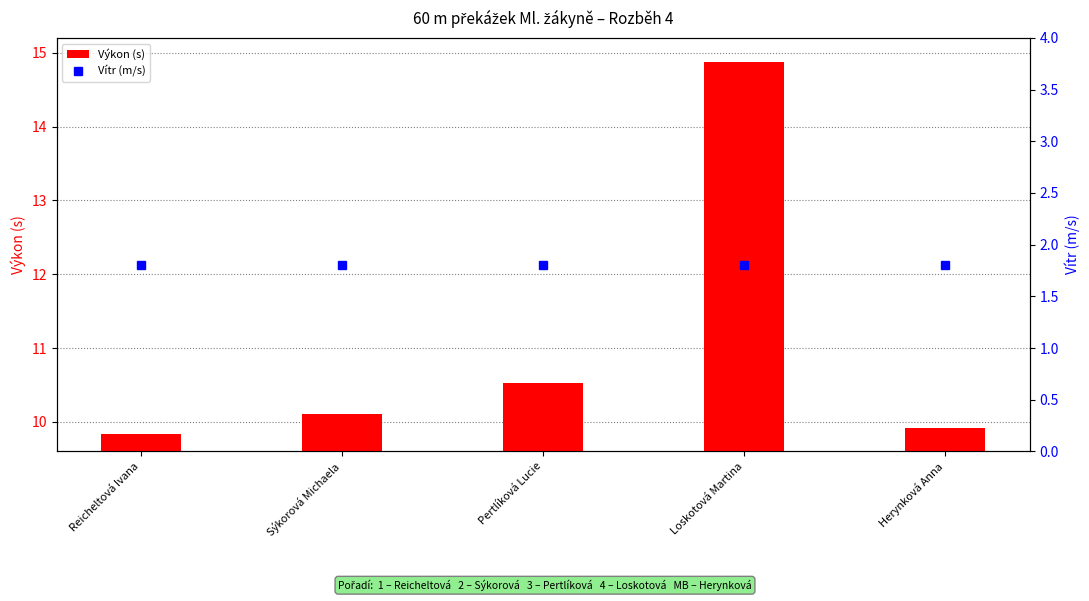

What are all the series names shown in the legend?

Výkon (s), Vítr (m/s)